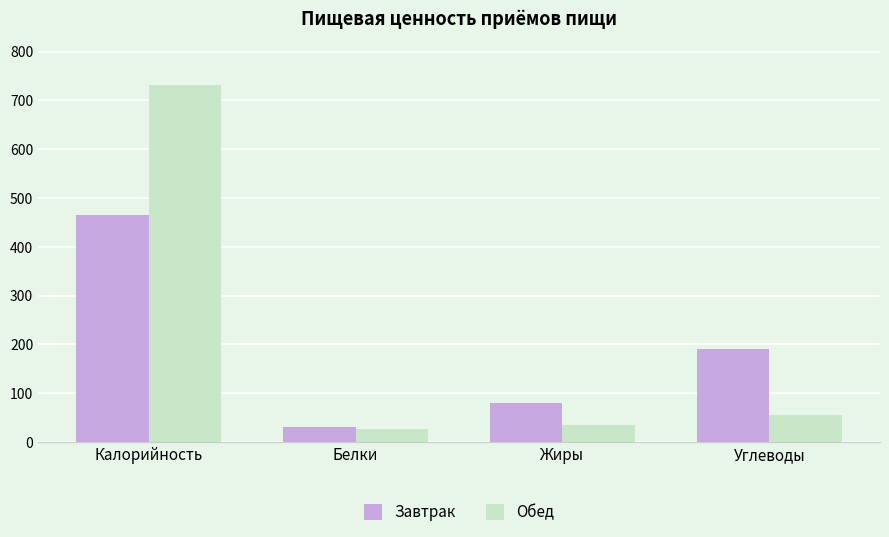

Rank the categories by Завтрак value from lowest to highest.

Белки, Жиры, Углеводы, Калорийность